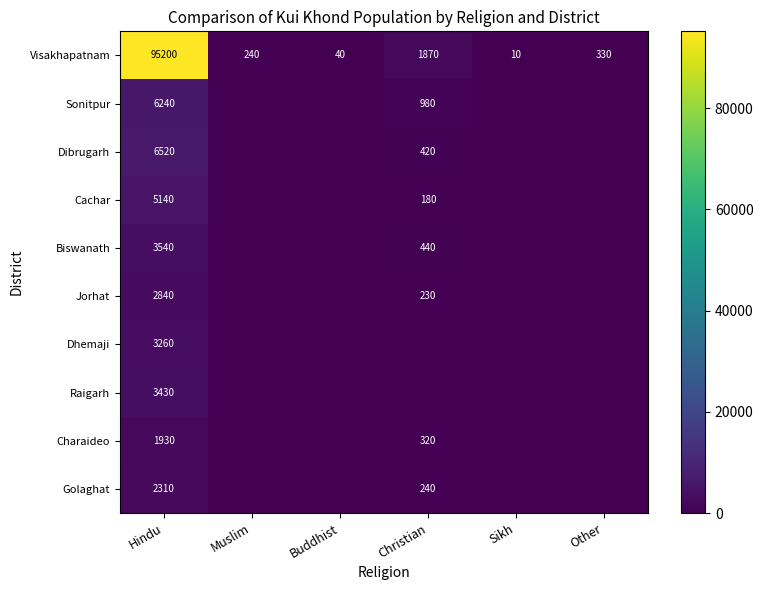

Which label corresponds to the largest value in the chart?

Hindu